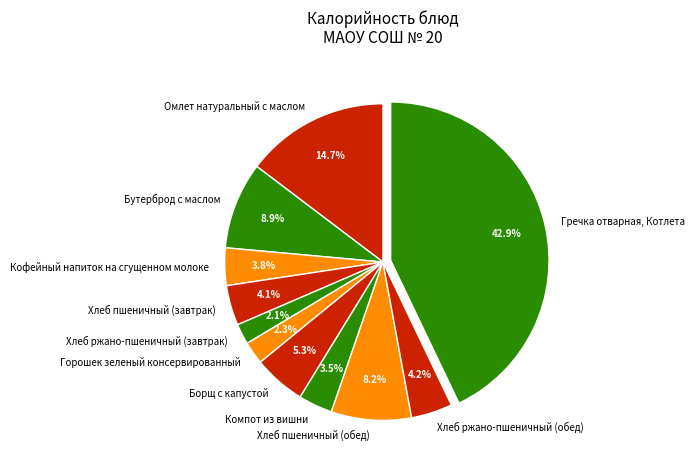

What is the largest slice in the pie chart?

Гречка отварная, Котлета